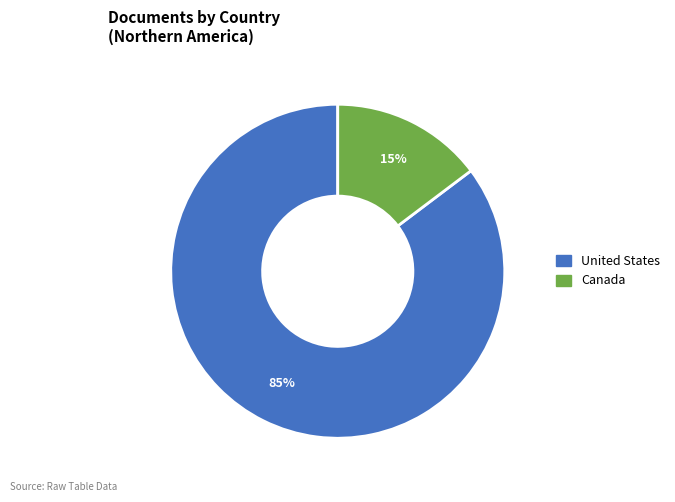

Which slice is the smallest?

Canada